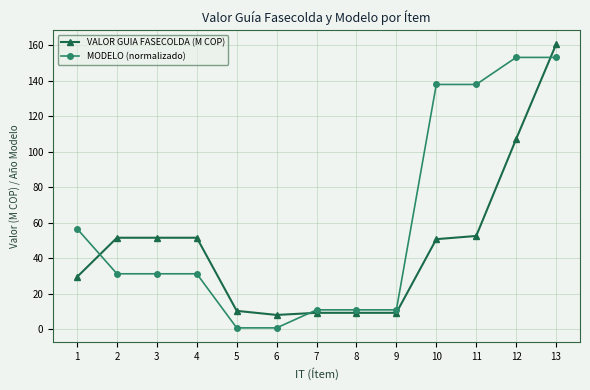

What is the difference between the maximum and second lowest values in the MODELO (normalizado) series?

152.4